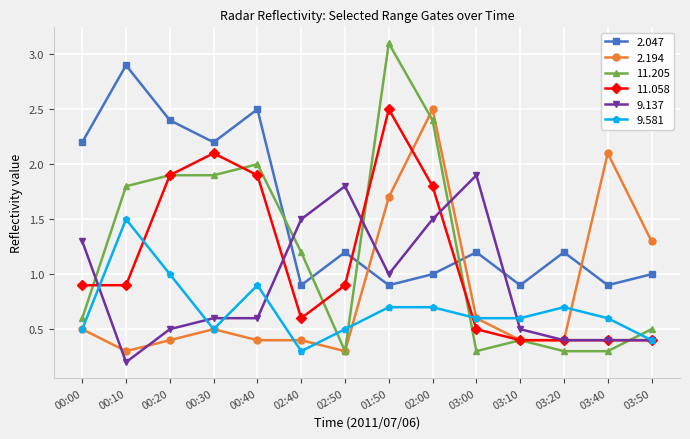

True or false: 2.047 has a value of 3.6 at 00:00.

False